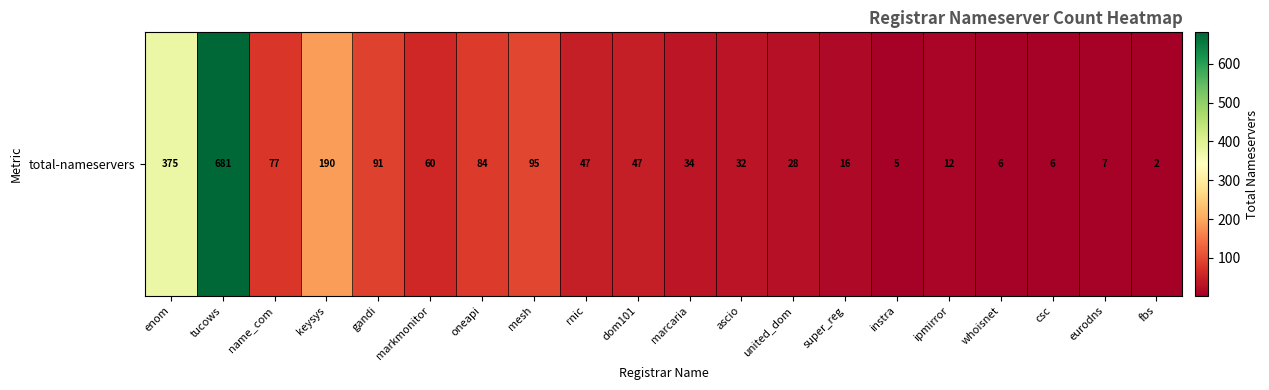

Rank the categories by value from highest to lowest.

tucows, enom, keysys, mesh, gandi, oneapi, name_com, markmonitor, rnic, dom101, marcaria, ascio, united_dom, super_reg, ipmirror, eurodns, whoisnet, csc, instra, fbs